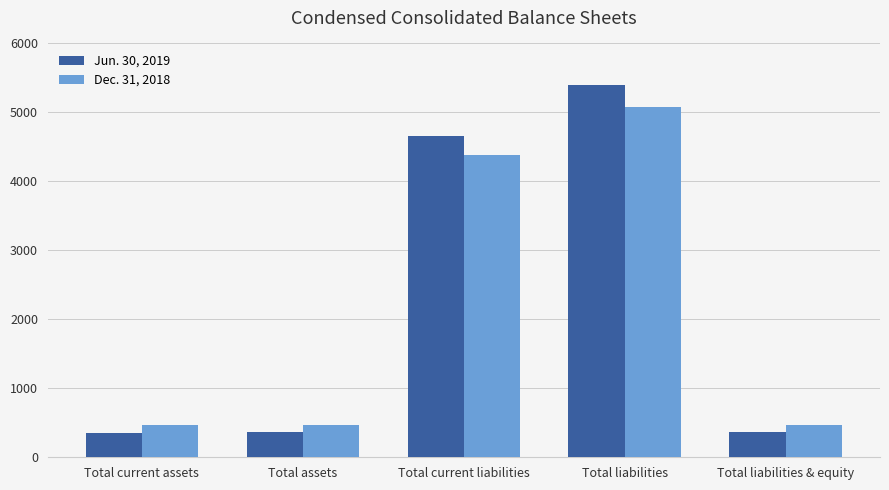

At how many categories does at least one series exceed 4766?

1